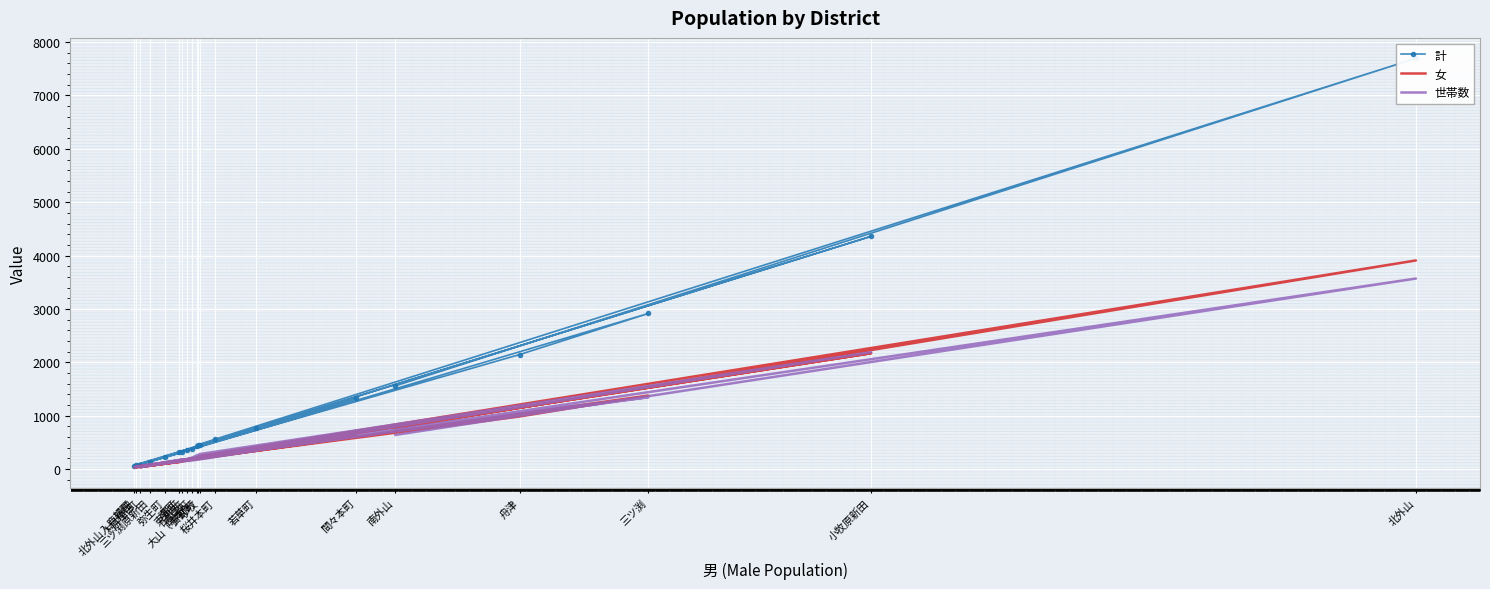

Is this an area chart (filled region under the line)?

No